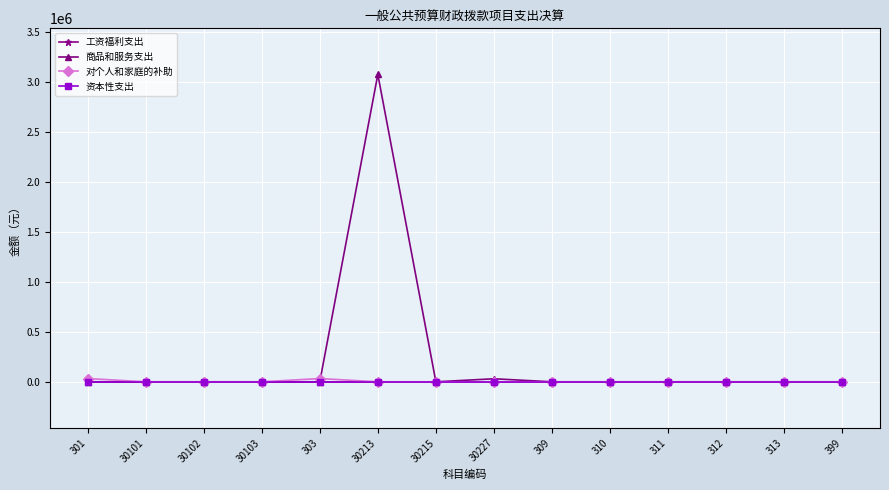

At how many categories does at least one series exceed 1583841?

1